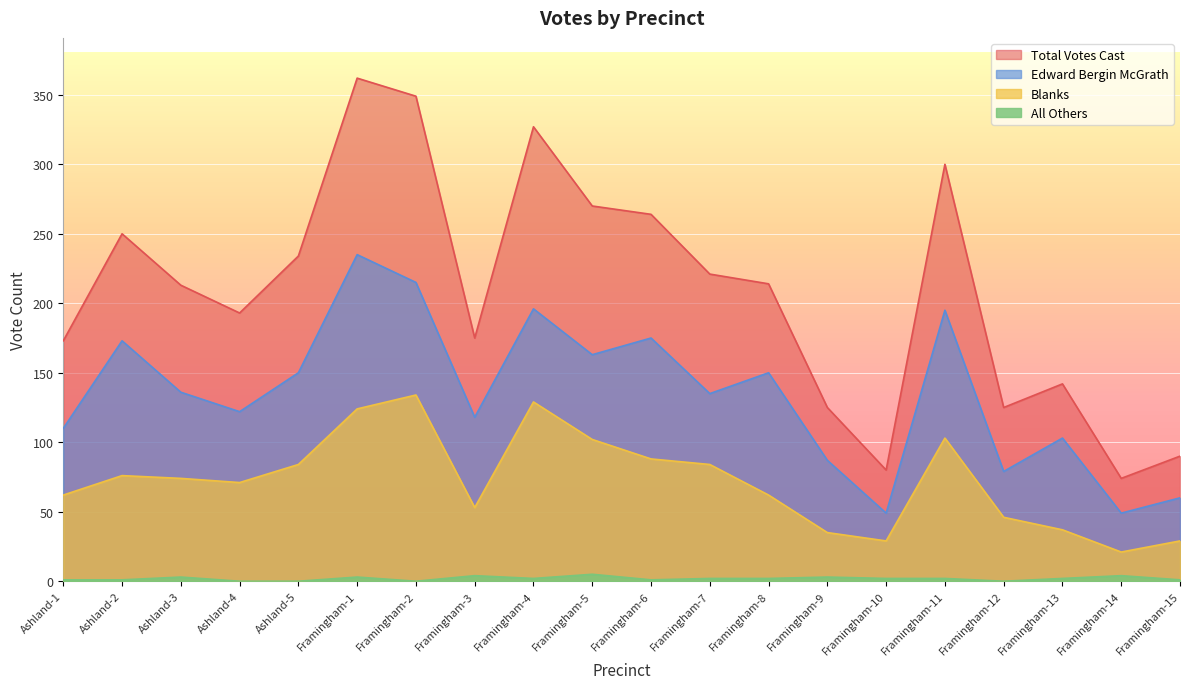

True or false: All Others has a value of 0 at Ashland-4.

True